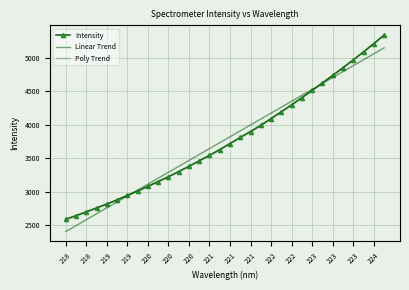

Which series has the widest spread of values?

Intensity